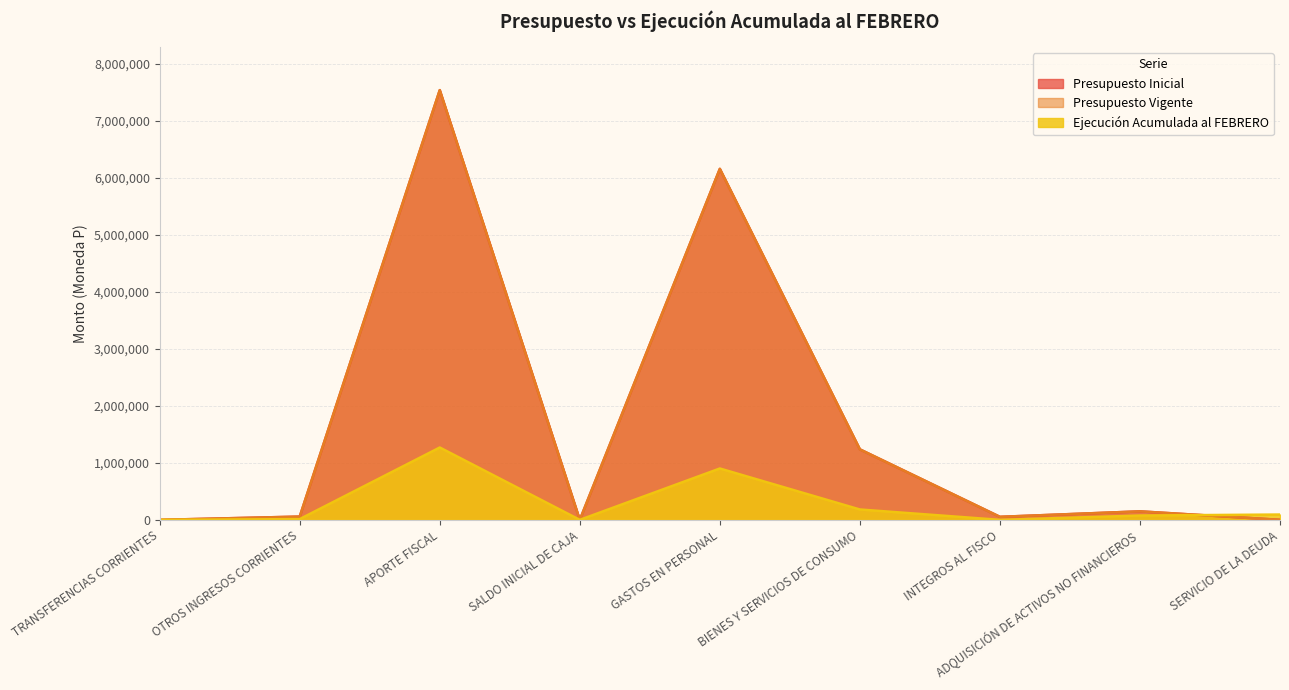

Does the chart have visible grid lines?

Yes